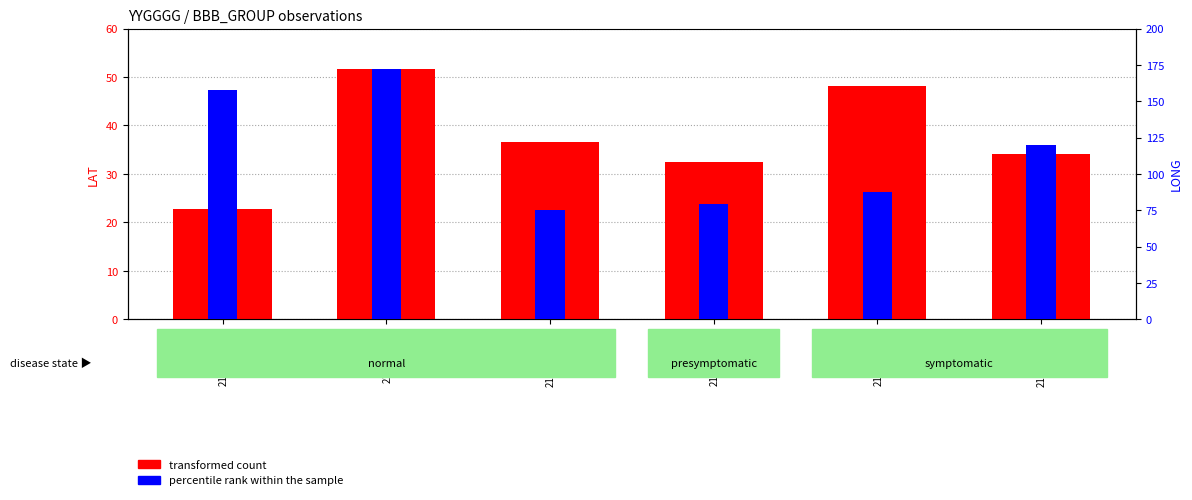

How many data points in transformed count are less than 36?

3